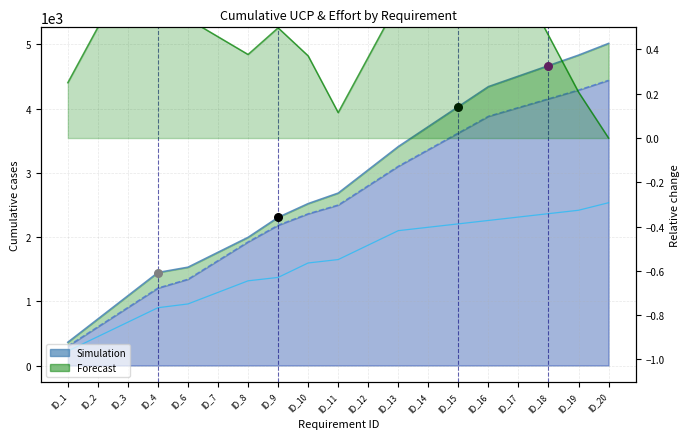

Is the value of Relative change at ID_3 greater than the value of UCP x25 at ID_9?

No